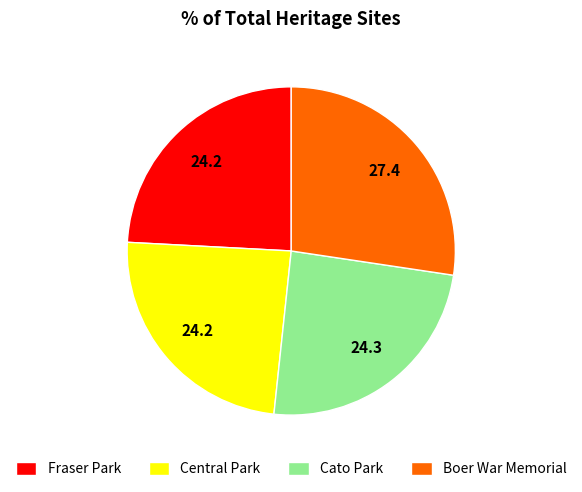

Which category has the biggest portion of the pie?

Boer War Memorial